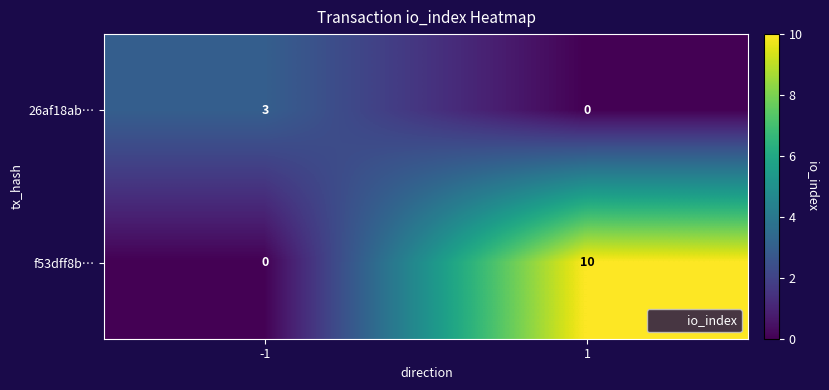

Read the 26af18ab… value at -1.

3